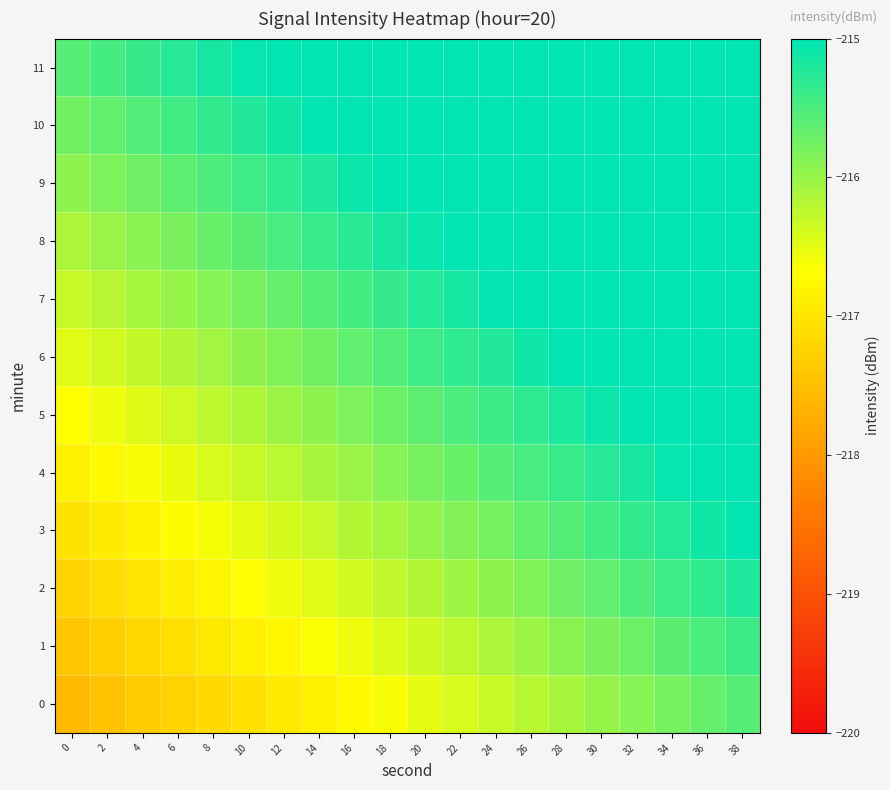

Rank the series by their maximum value, from highest to lowest.

11, 10, 9, 8, 7, 6, 5, 4, 3, 2, 1, 0